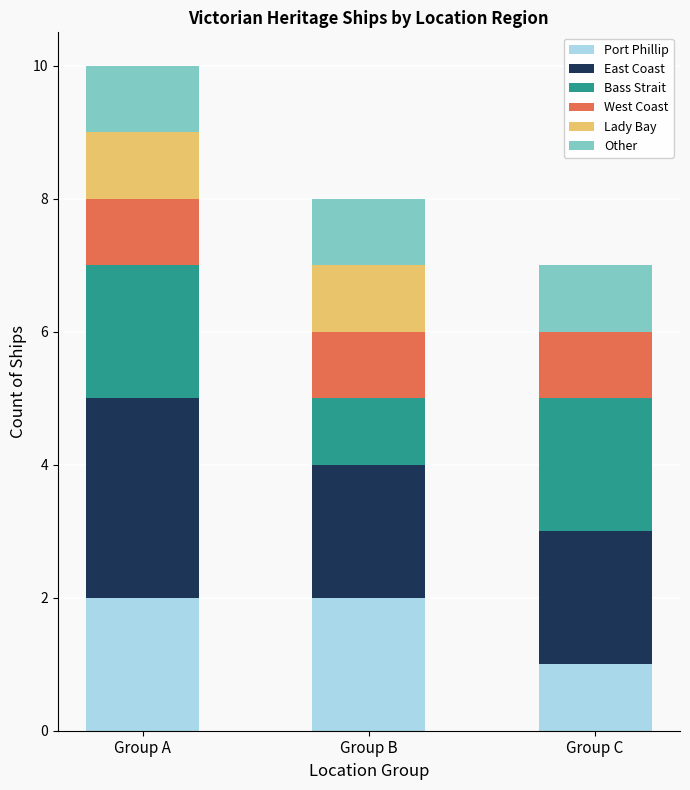

What are all the series names shown in the legend?

Port Phillip, East Coast, Bass Strait, West Coast, Lady Bay, Other